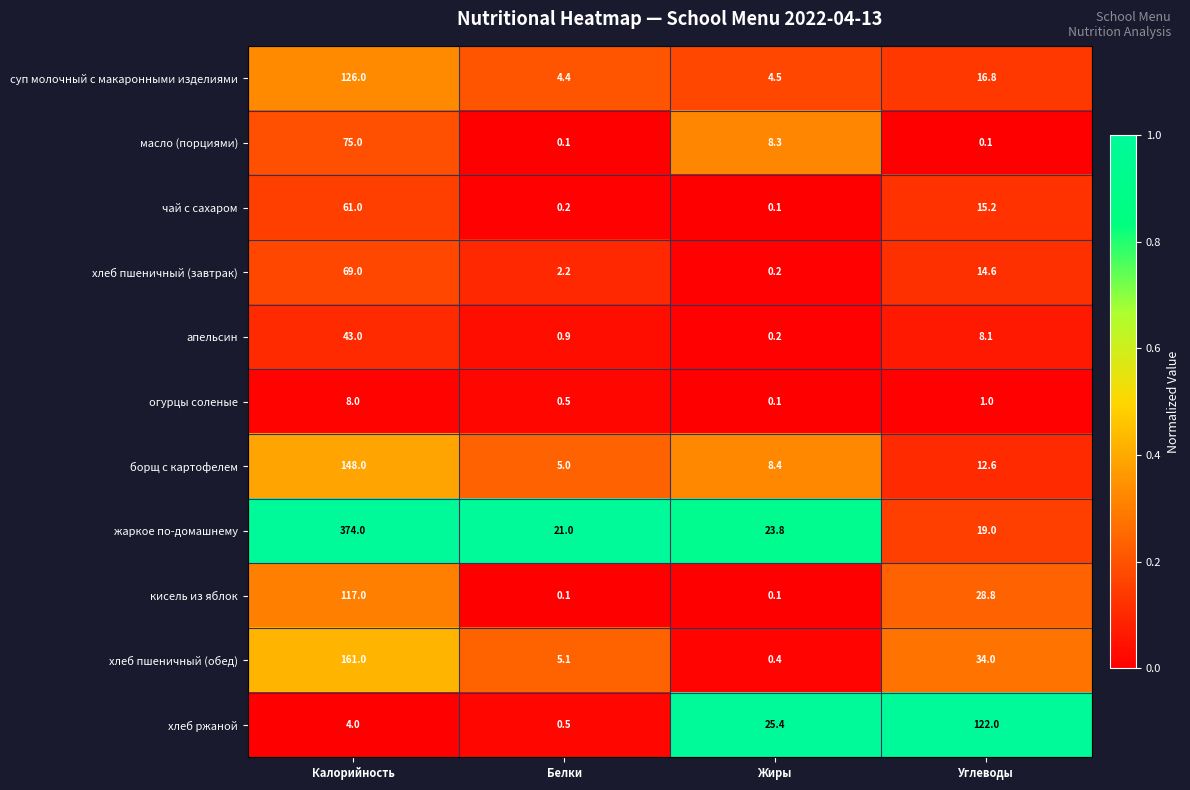

What is the total value across all series at Белки?

40.0